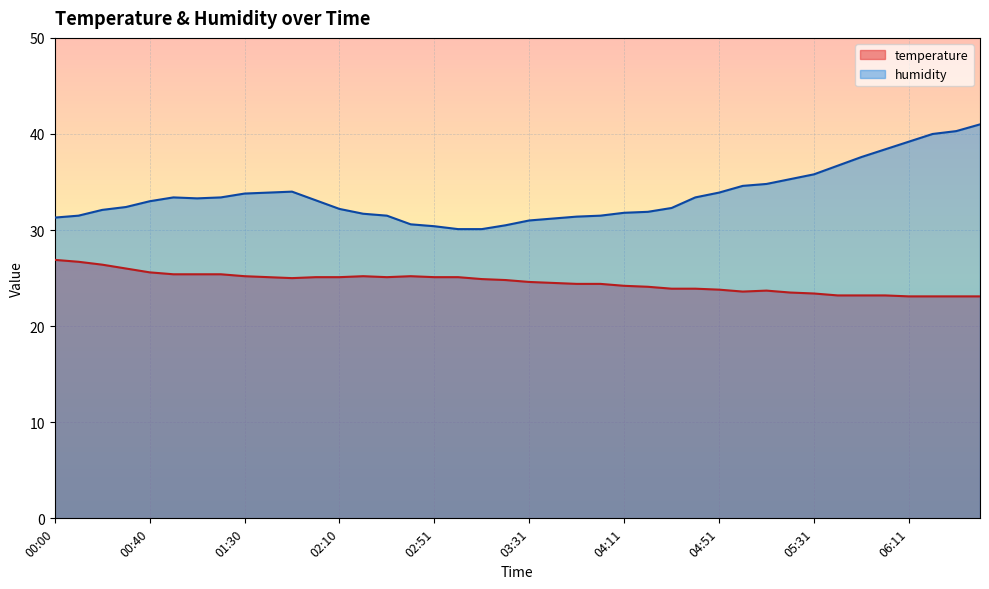

How many interior local valleys does the temperature series have?

3